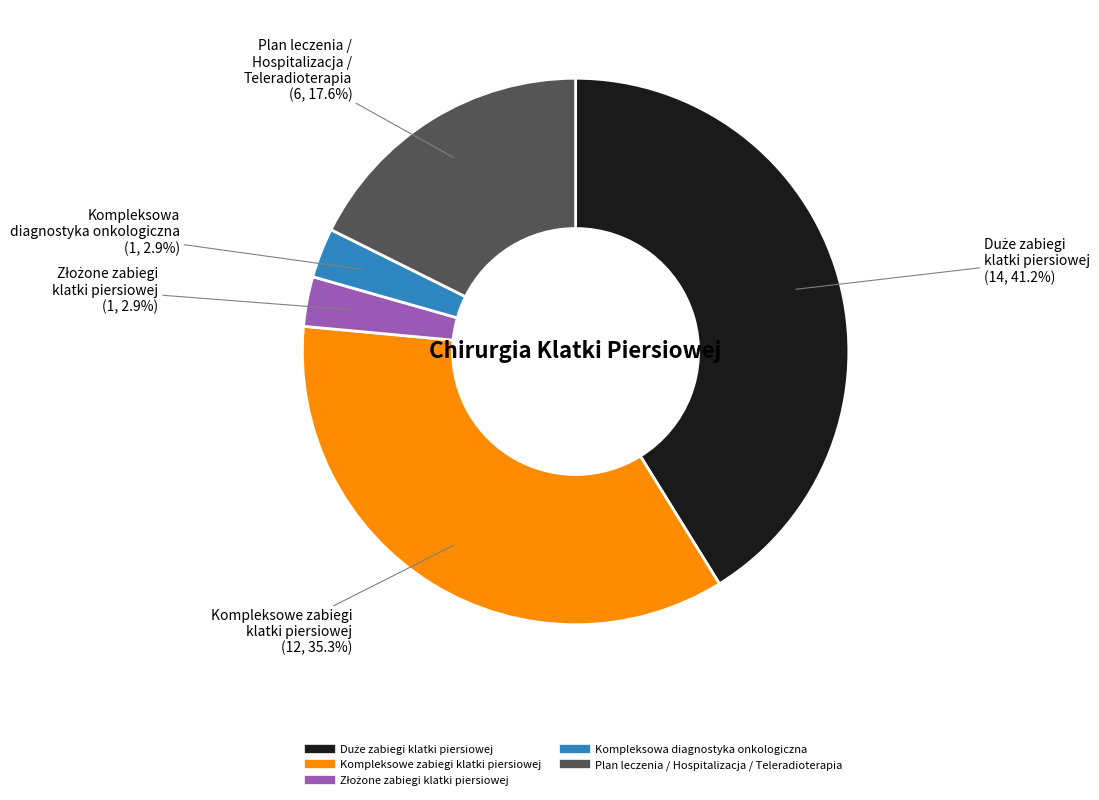

Does Plan leczenia / Hospitalizacja / Teleradioterapia account for over 50% of the chart?

No